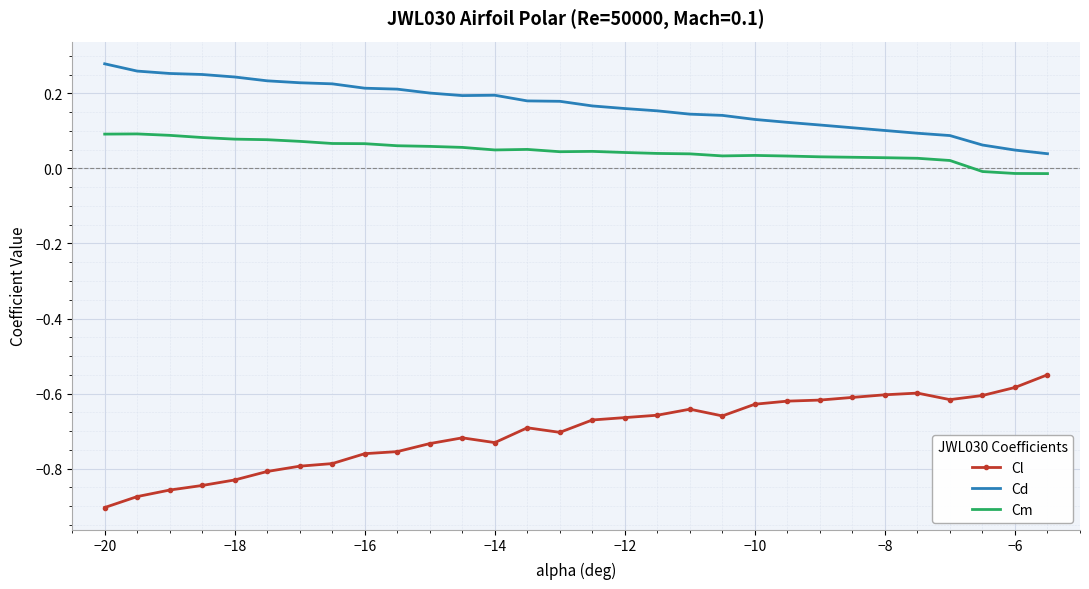

True or false: Cm and Cl cross at least once.

False